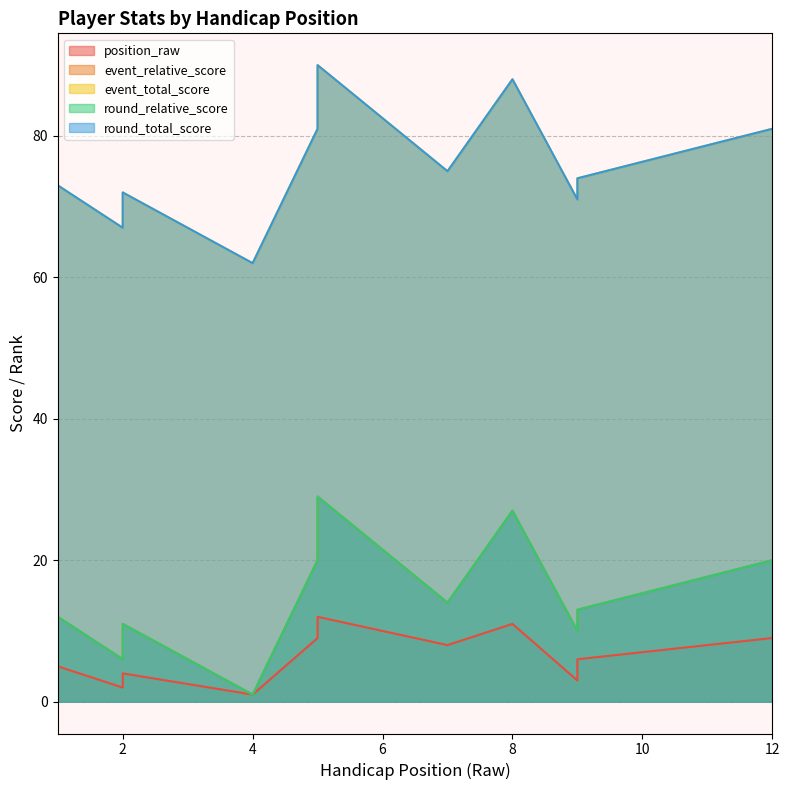

What is the approximate value of position_raw at 2, to the nearest 5?

5